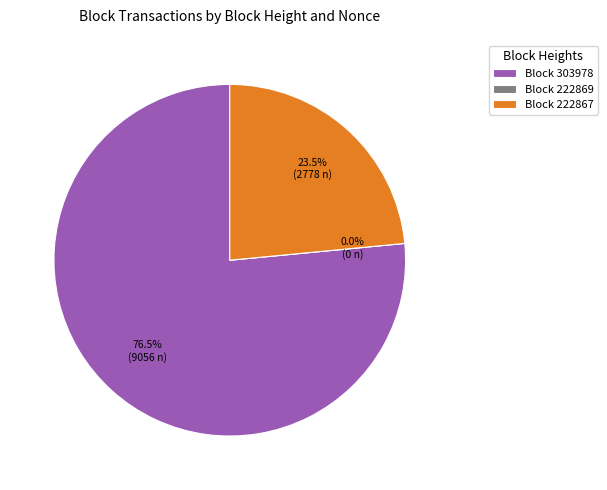

What is the change in value from 222869 to 222867?

+2778